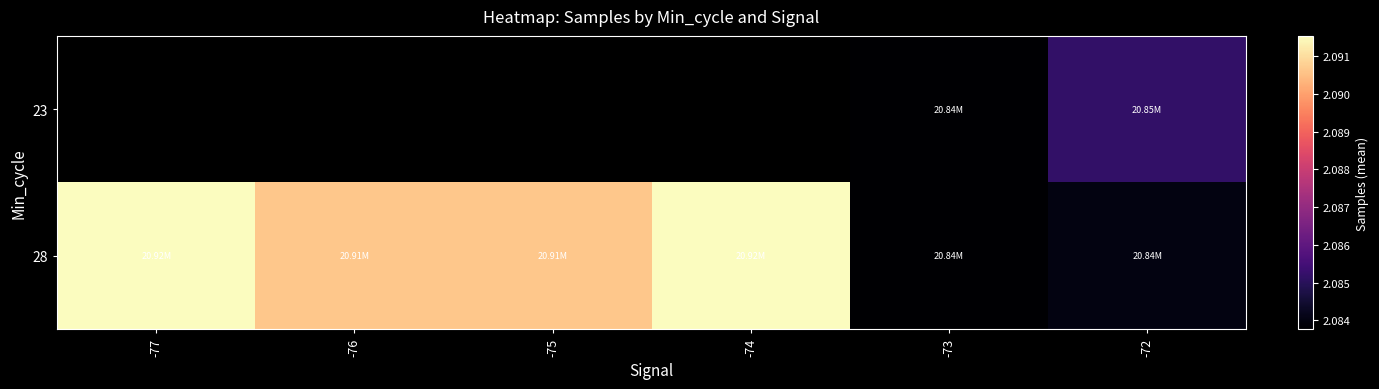

Count the number of categories in the chart.

6